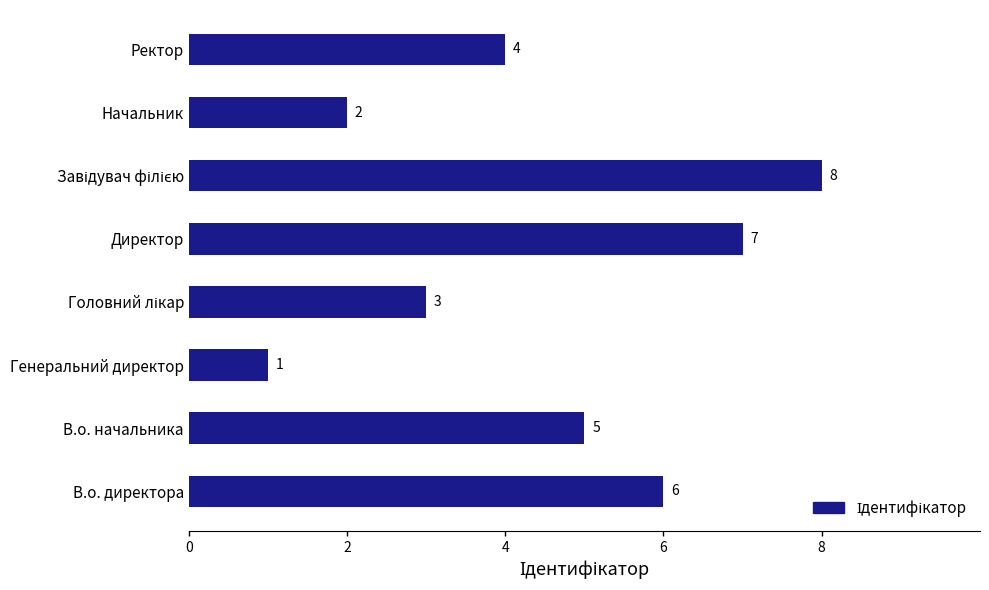

Reading bottom to top, extract all data points from this chart.

6	5	1	3	7	8	2	4